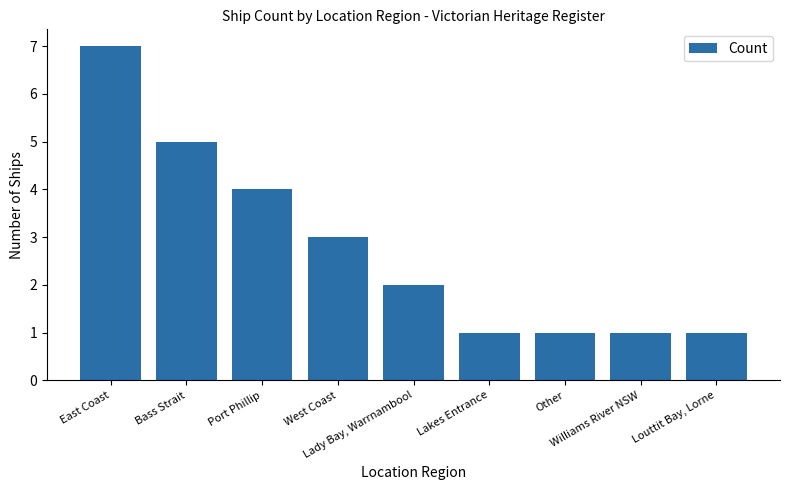

What is the average value?

3